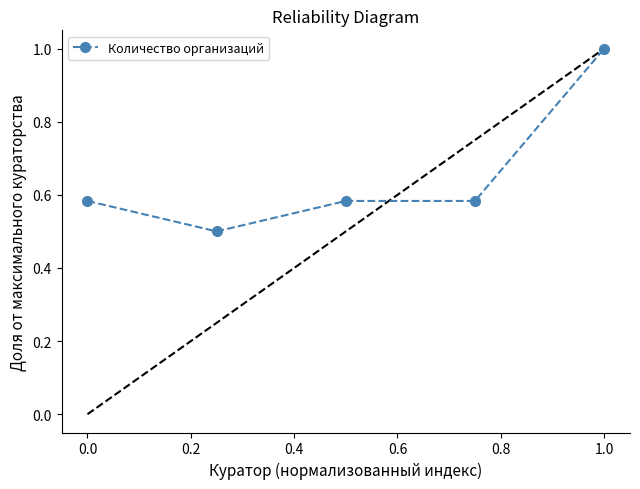

What is the greatest value displayed?

1.0